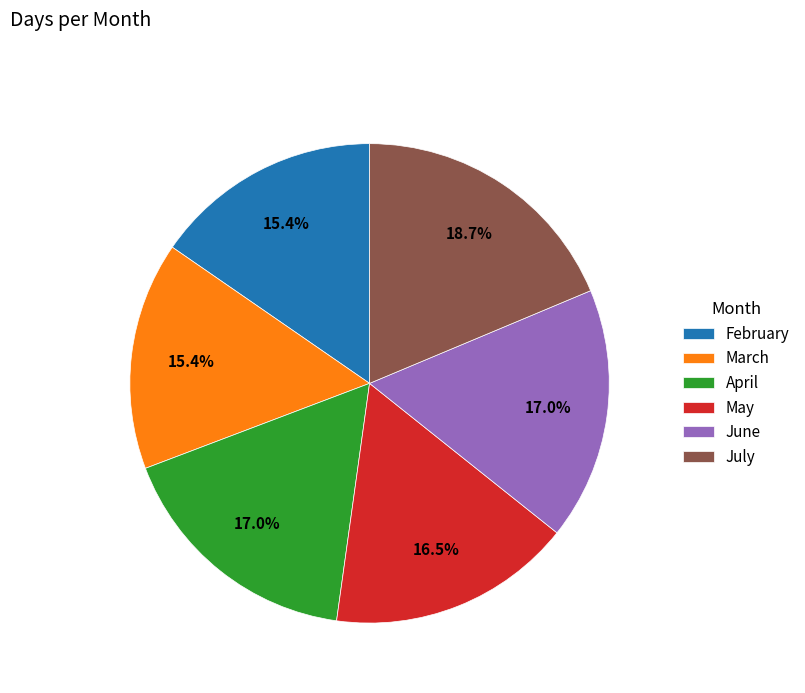

Does July represent more than half of the total?

No